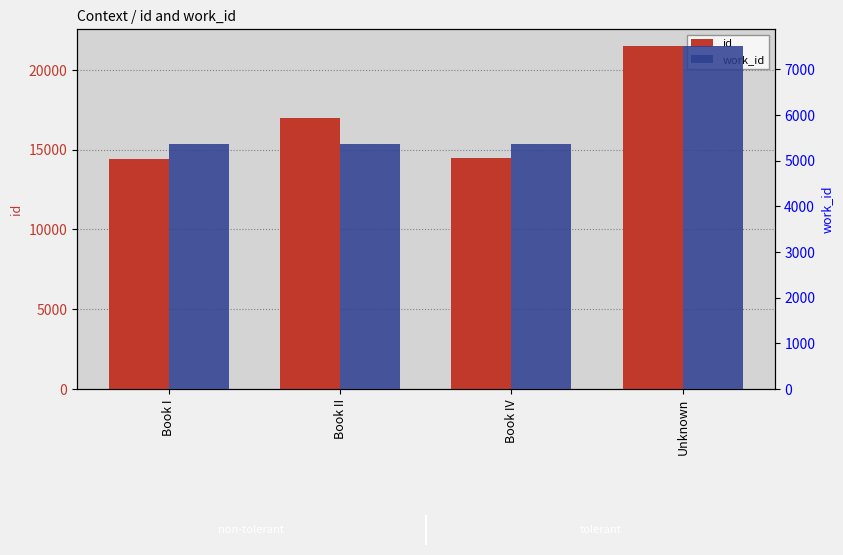

What is the greatest value displayed?

21479